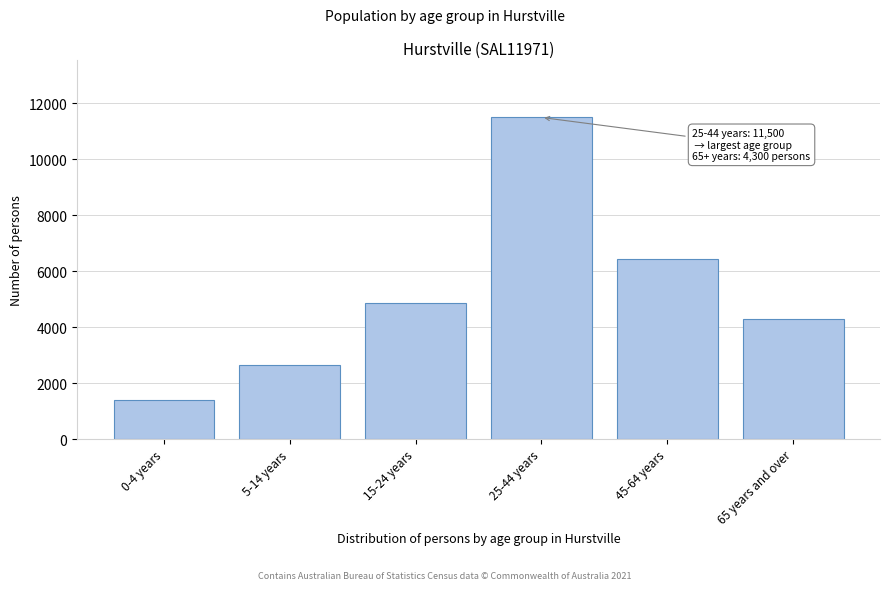

Reading left to right, what are all the values shown in this chart?

1410	2646	4864	11500	6439	4300